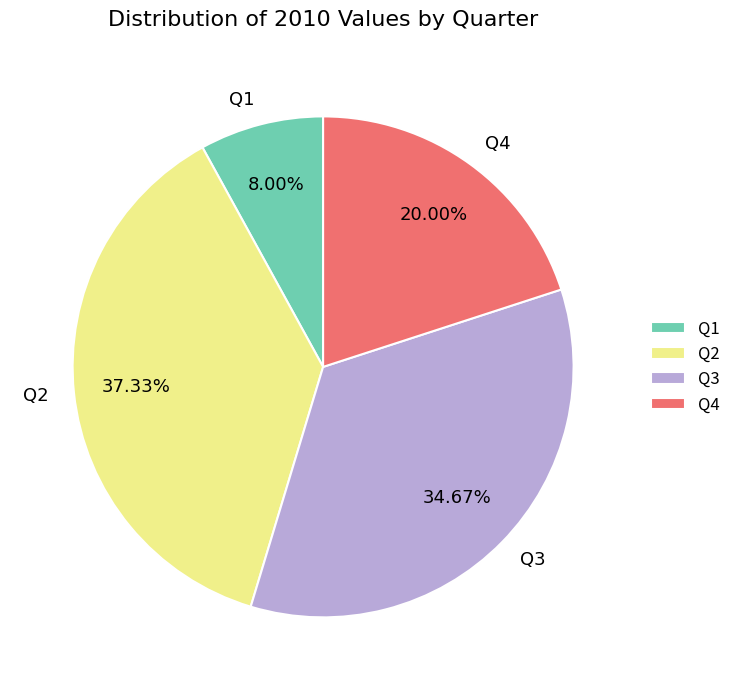

Does Q3 account for over 50% of the chart?

No